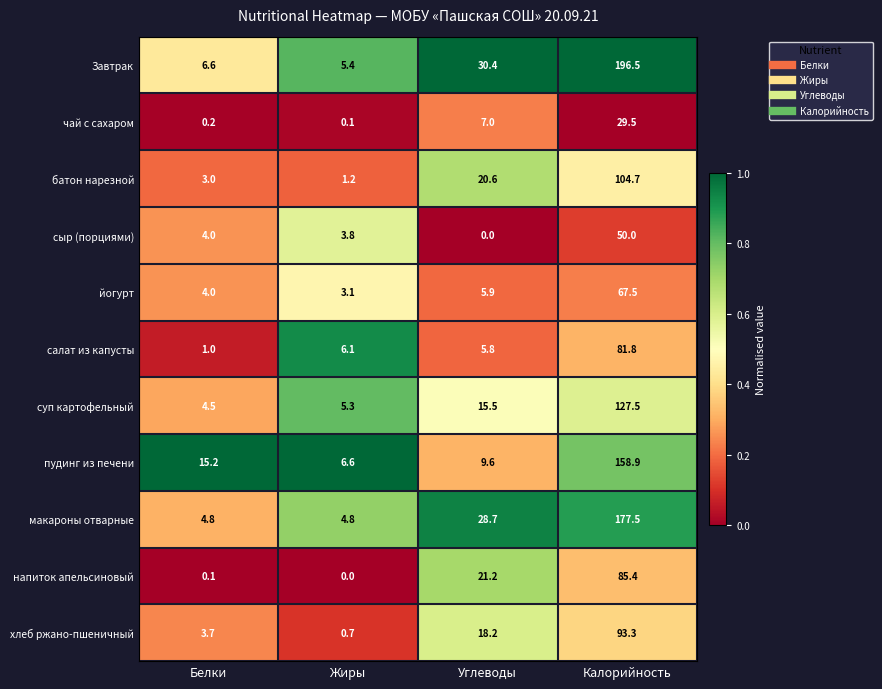

At which label does макароны отварные reach its peak?

Калорийность